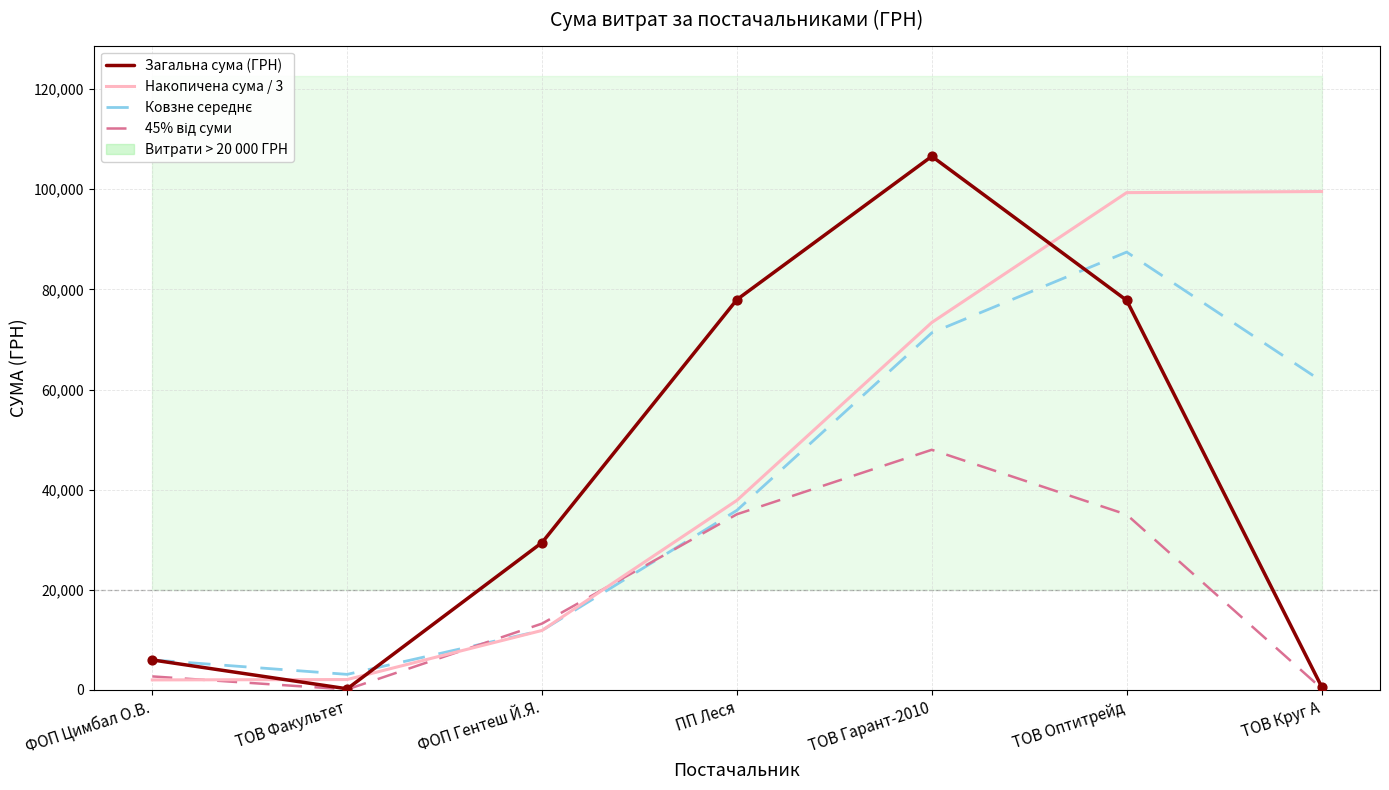

Which series has the largest Y range (max minus min)?

Загальна сума (ГРН)